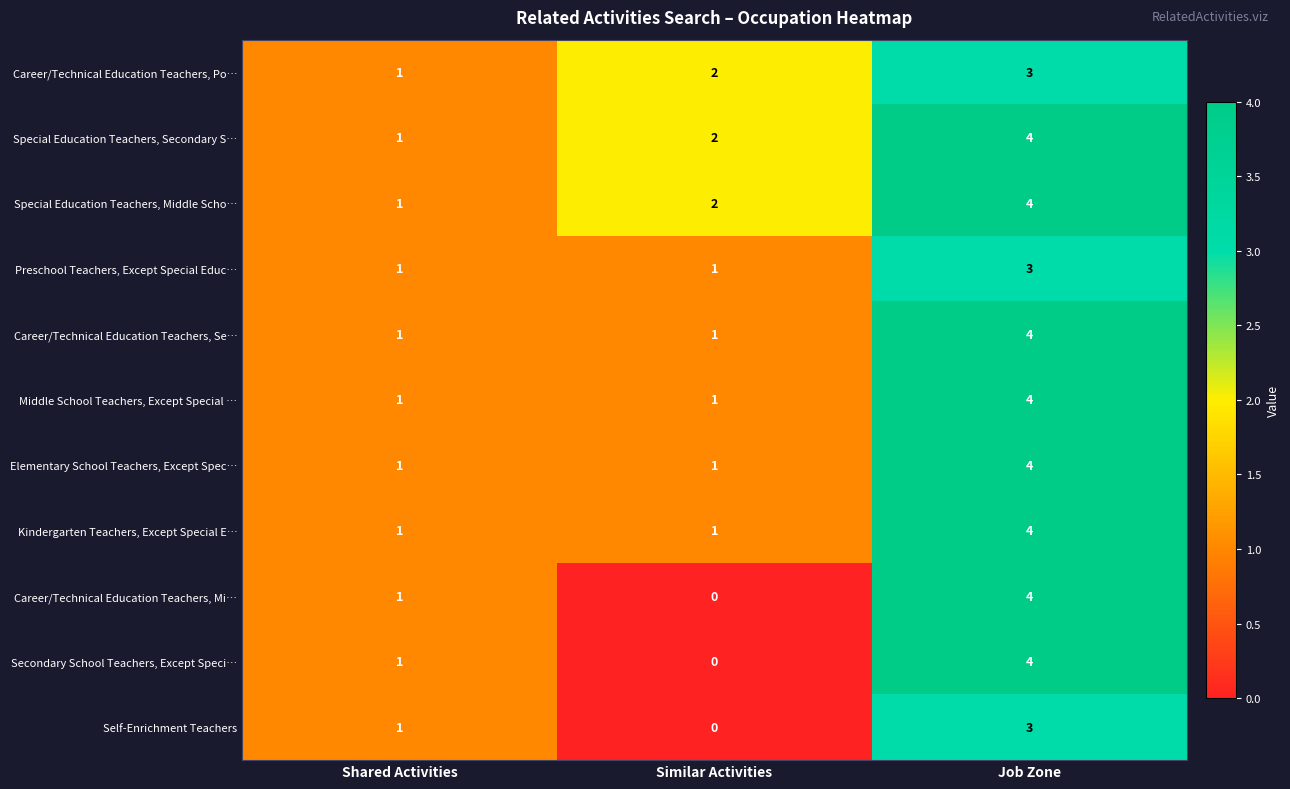

What is the total value across all series at Job Zone?

41